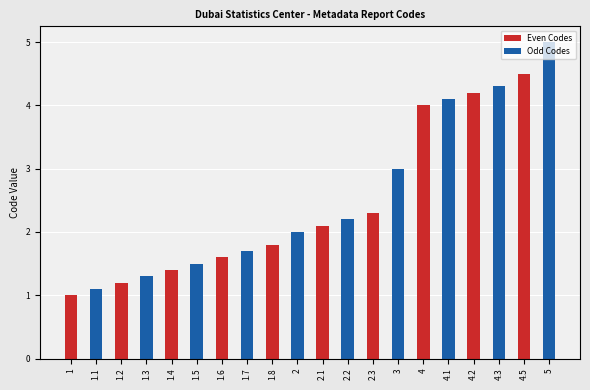

What is the maximum value for Odd Codes?

5.0